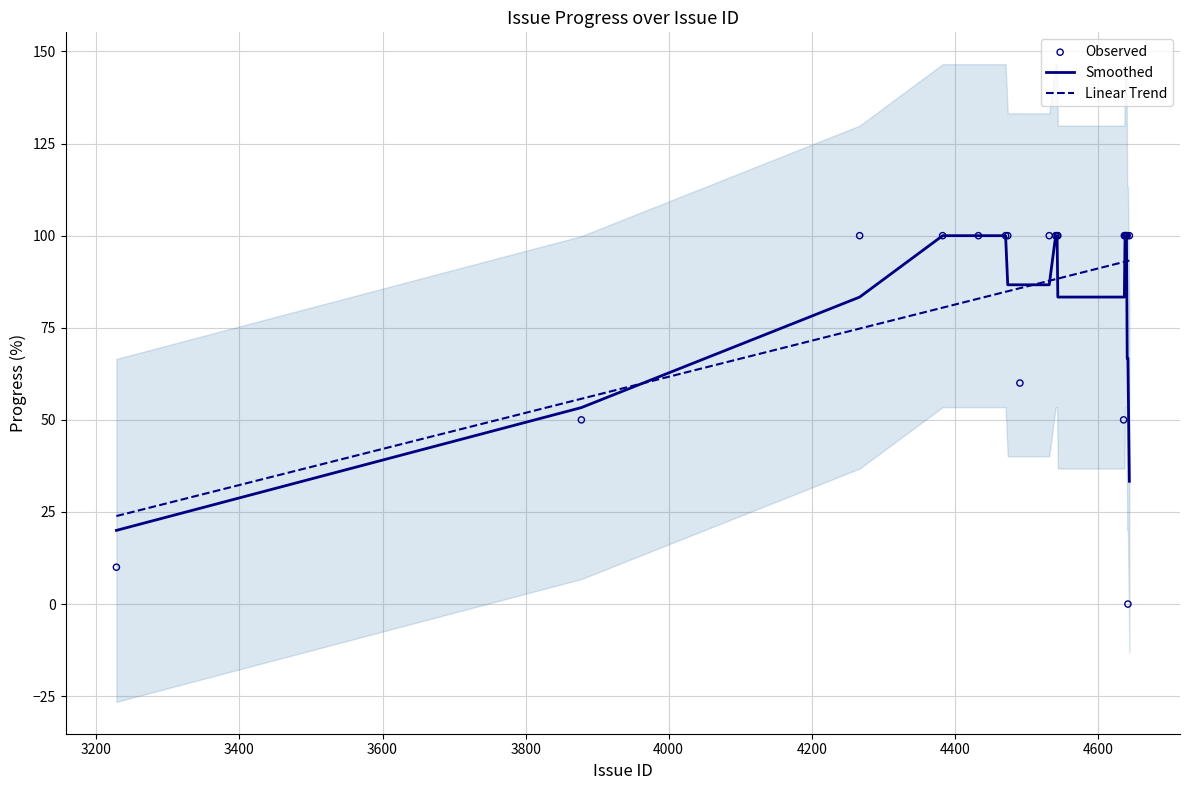

Which series reaches the maximum Y coordinate?

Observed